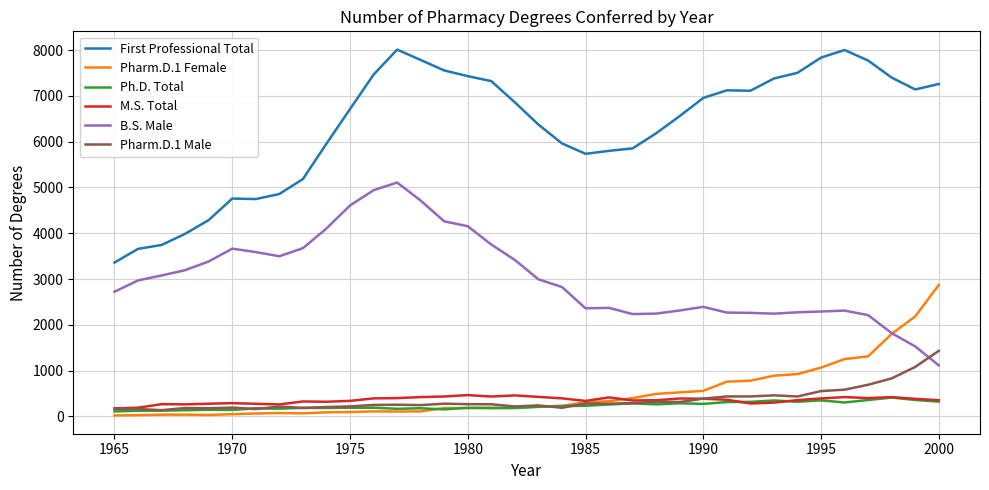

What is the highest value of the First Professional Total series?

8011